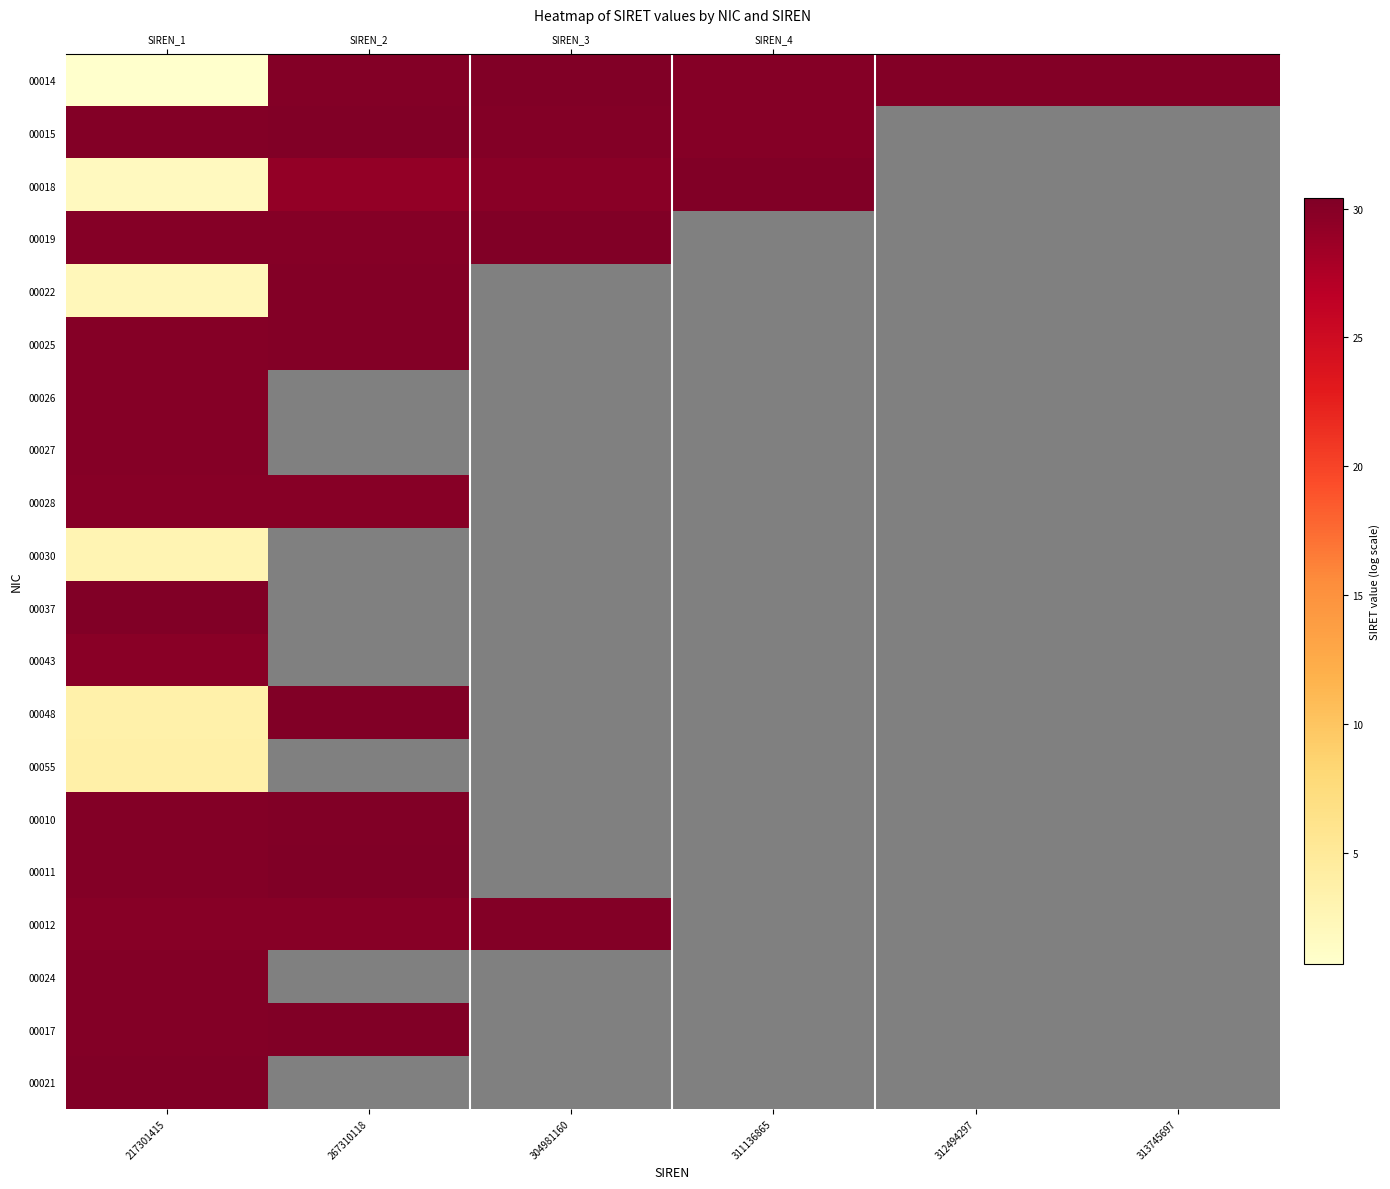

Is the value of 00014 at 304981160 greater than the value of 00048 at 304981160?

No